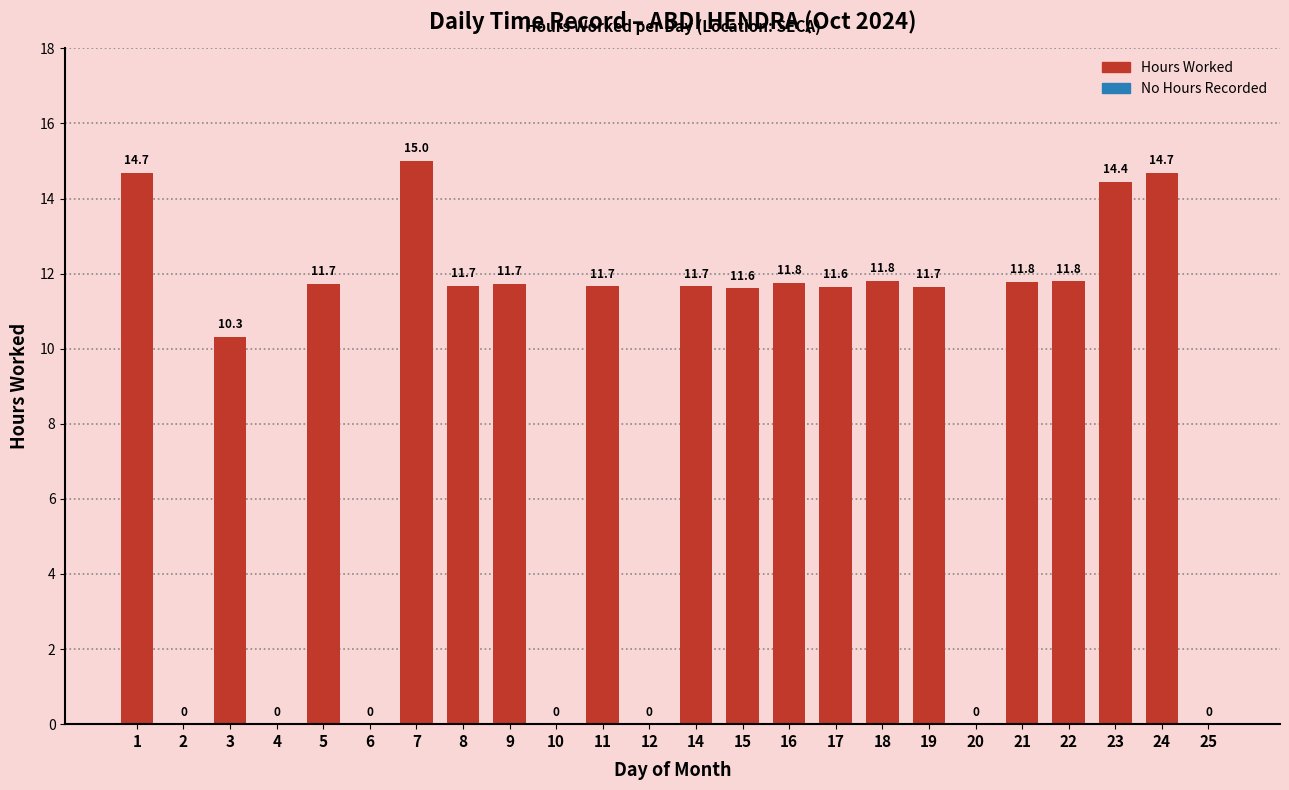

What is the difference between the second highest and second lowest values?

3.1